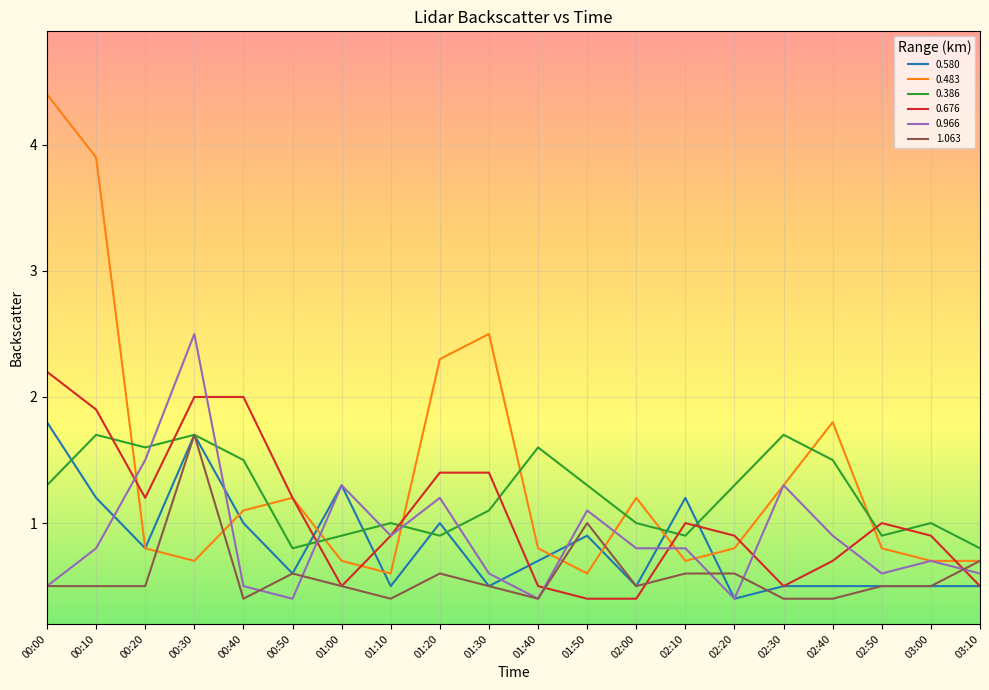

True or false: 0.676 and 0.386 cross at least once.

True